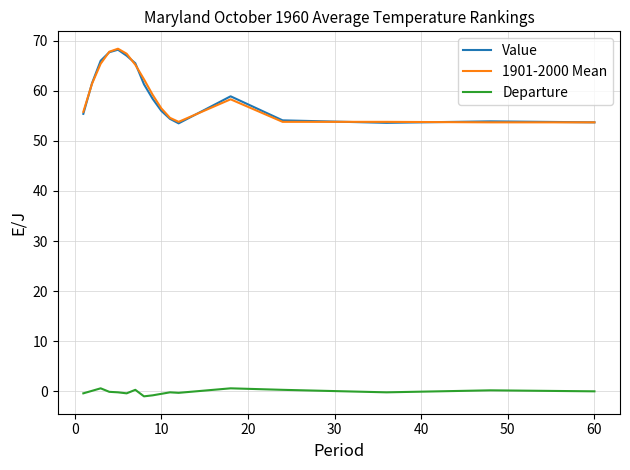

What is the greatest value displayed?

68.4